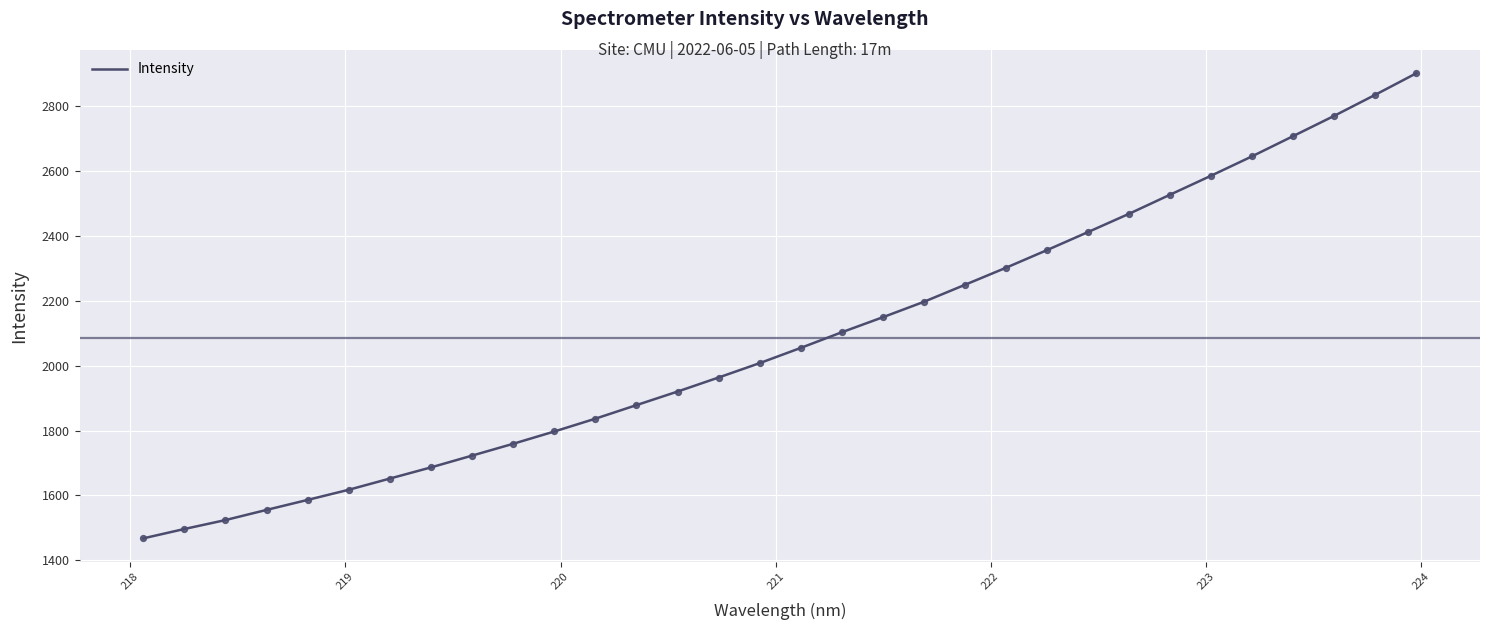

What is the maximum value shown in the chart?

2900.9